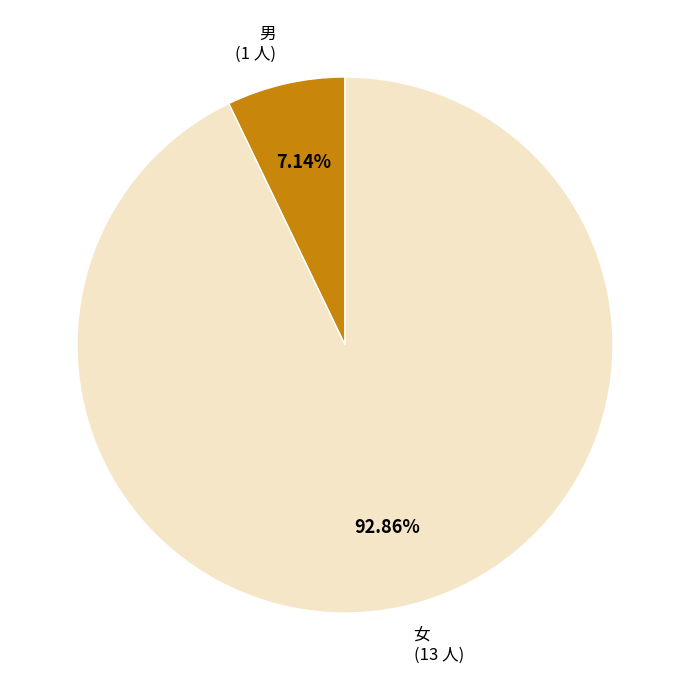

How many slices are in this pie chart?

2